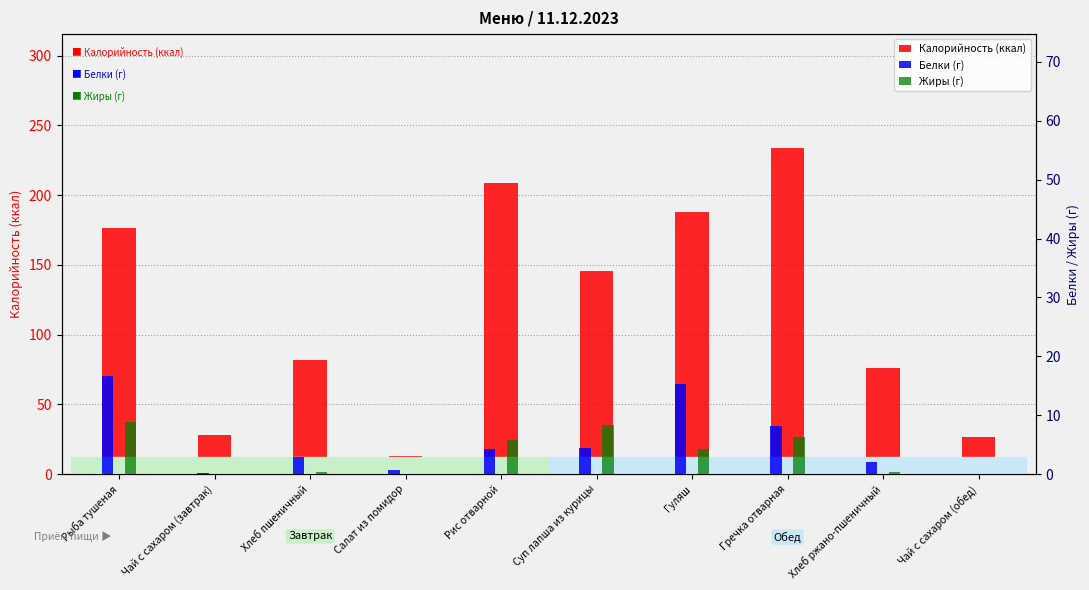

Are the bars horizontal?

No